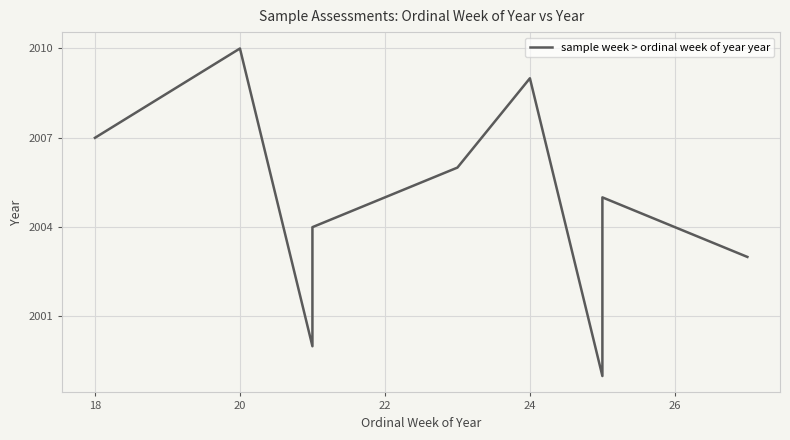

What is the average value?

2004